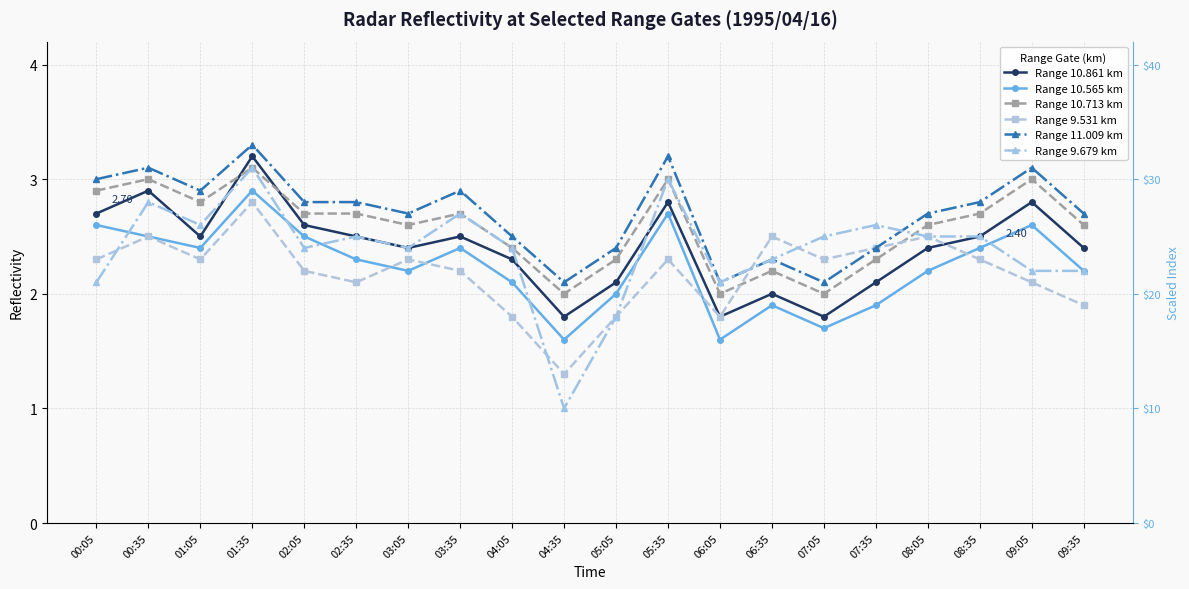

Is the value of Range 10.713 km at 00:35 greater than the value of Range 10.565 km at 06:05?

Yes